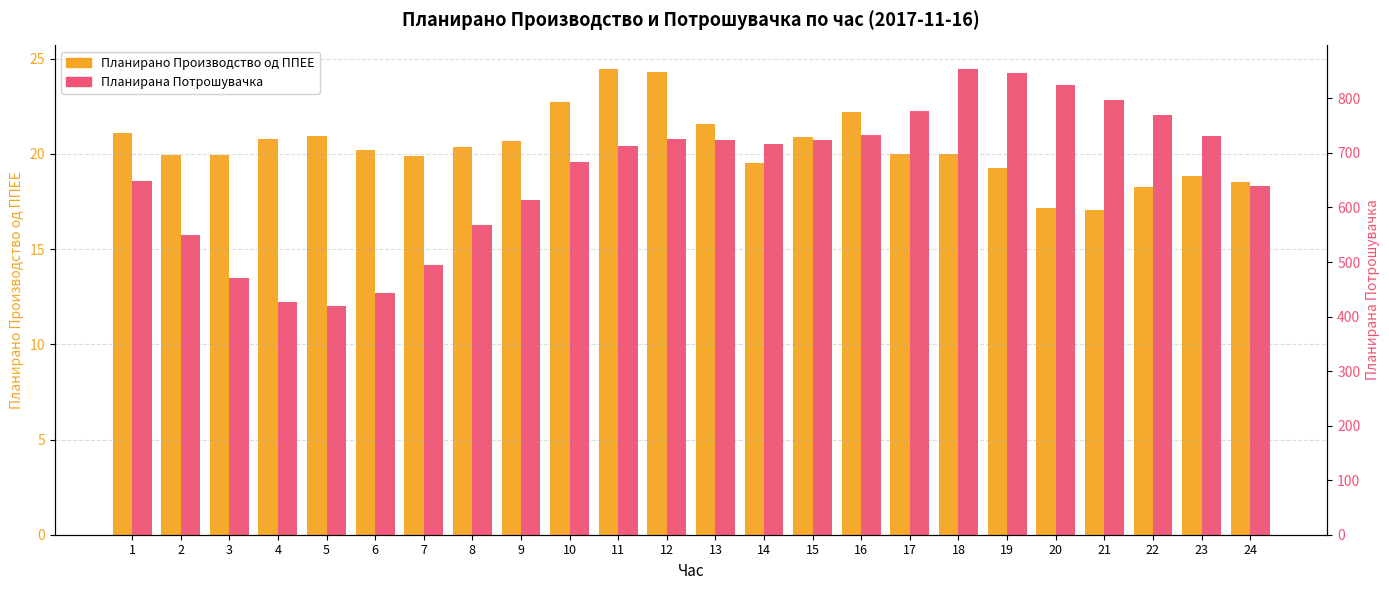

How many values in the Планирана Потрошувачка series are below 715?

12